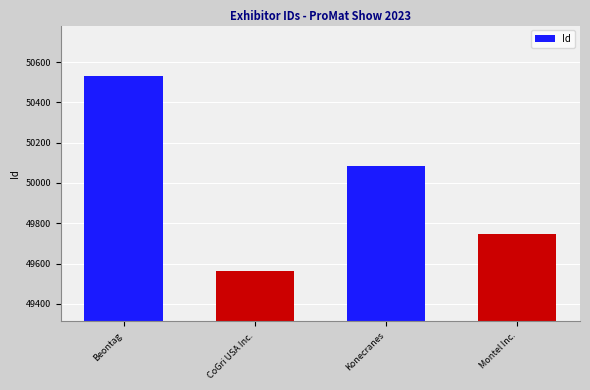

True or false: the data shows 75772 at CoGri USA Inc..

False